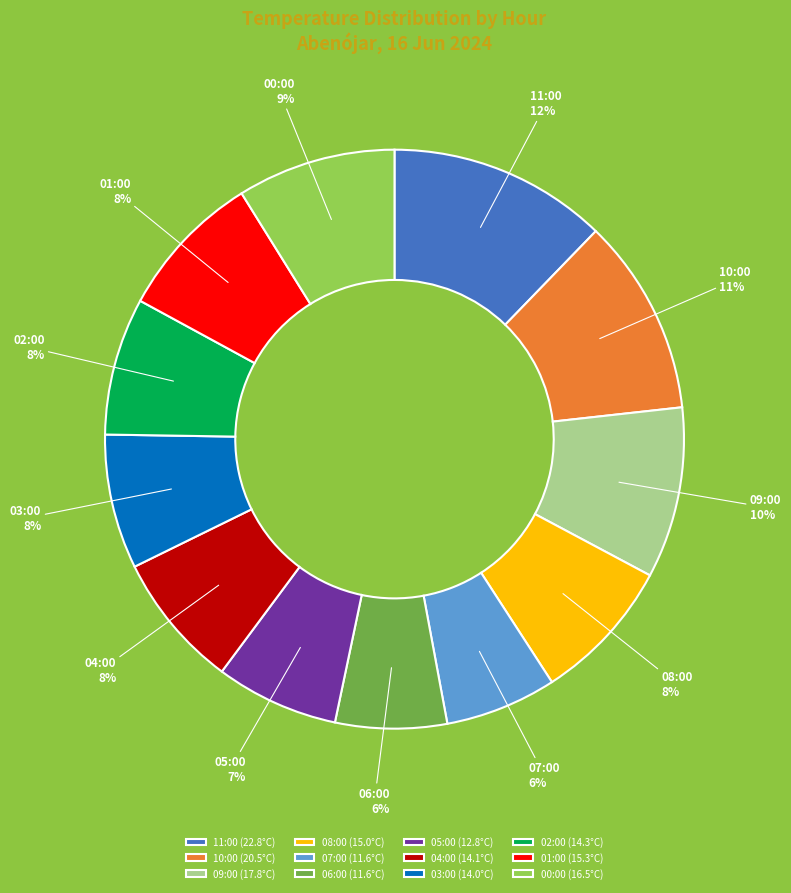

True or false: 00:00 accounts for 9% of the total.

True